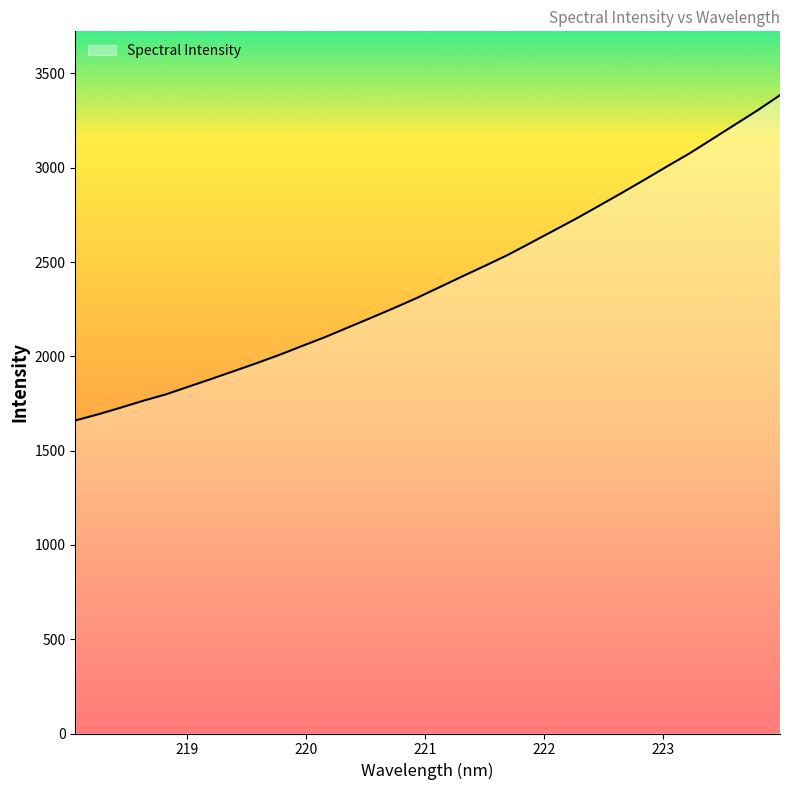

What is the difference between the maximum and minimum values?

1724.9